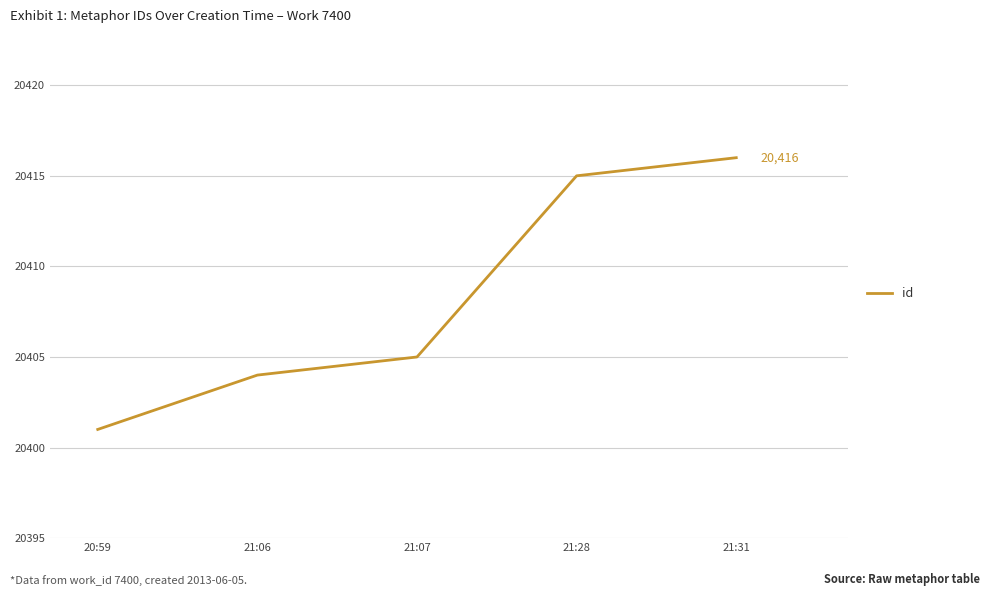

True or false: the data shows 20416 at 21:31.

True